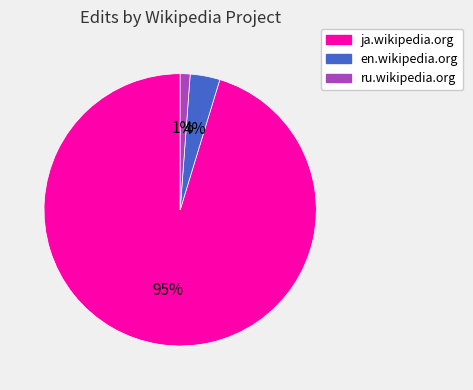

What is the smallest slice in the pie chart?

ru.wikipedia.org